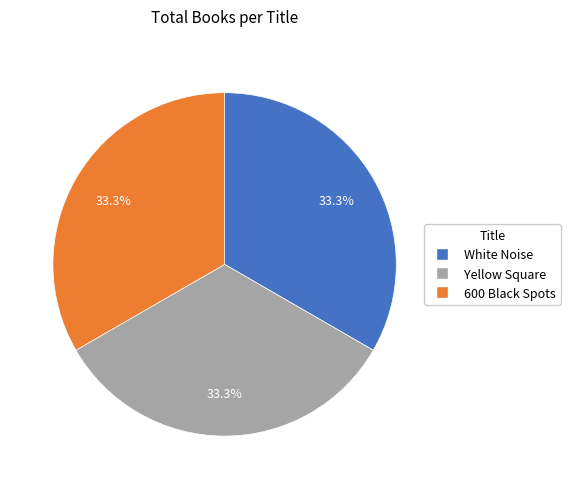

Approximately how many times larger is the value at 600 Black Spots compared to Yellow Square?

1.0